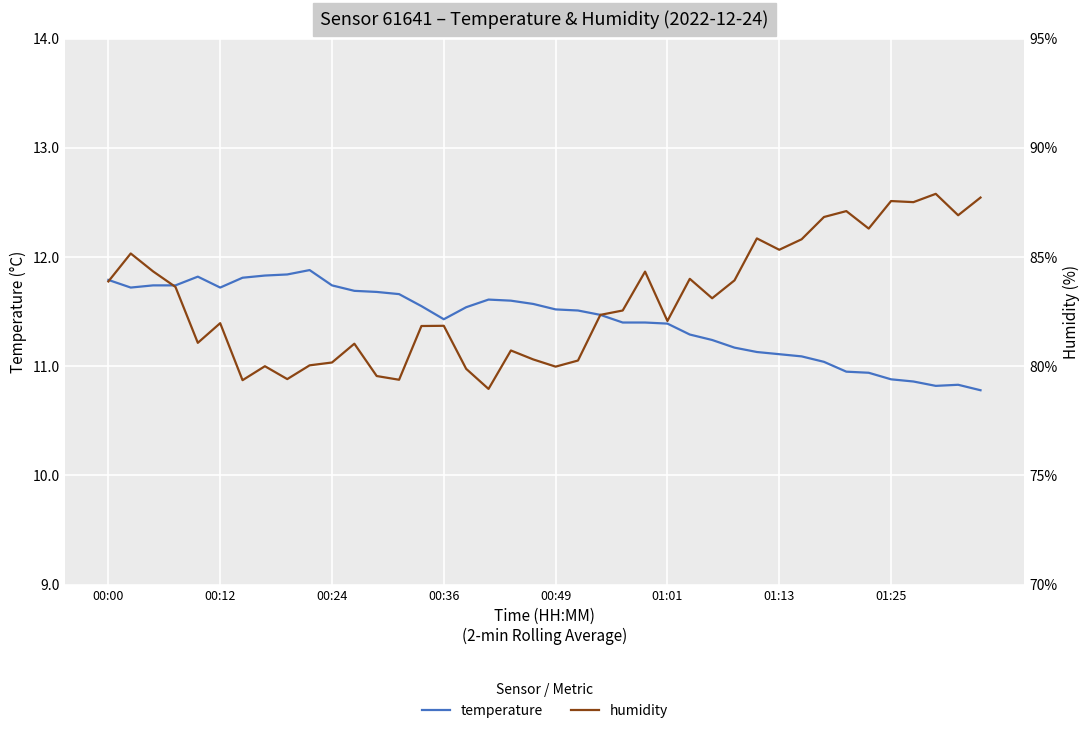

What is the average value of the humidity series?

83.0